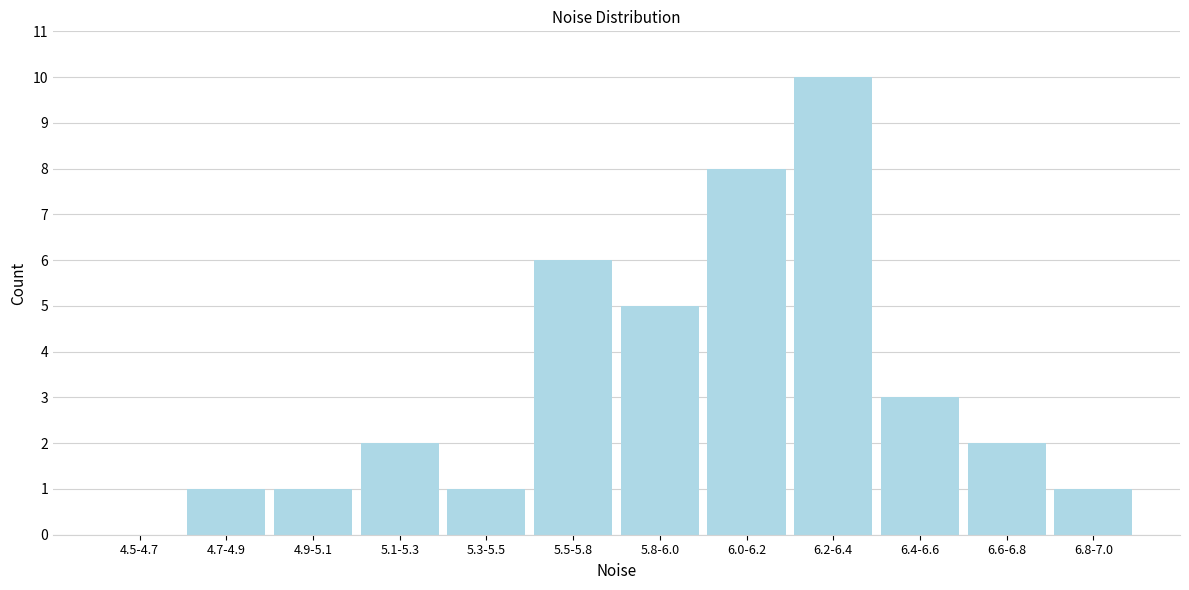

Reading right to left, extract all data points from this chart.

6.8-7.0=1	6.6-6.8=2	6.4-6.6=3	6.2-6.4=10	6.0-6.2=8	5.8-6.0=5	5.5-5.8=6	5.3-5.5=1	5.1-5.3=2	4.9-5.1=1	4.7-4.9=1	4.5-4.7=0